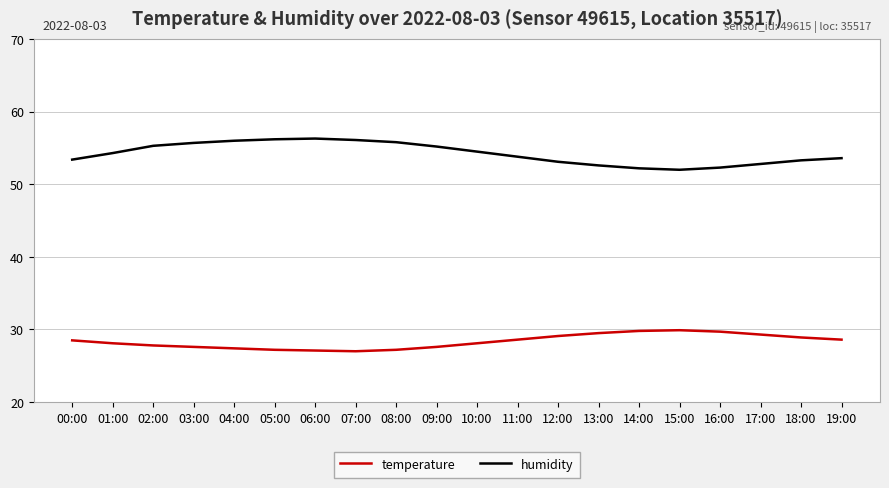

What is the difference between the highest and lowest values at 10:00?

26.4